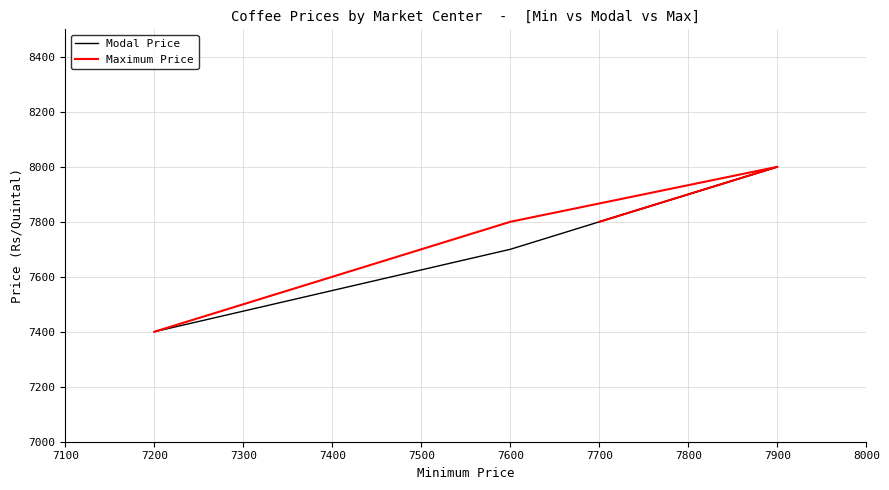

True or false: Maximum Price and Modal Price intersect in this chart.

False